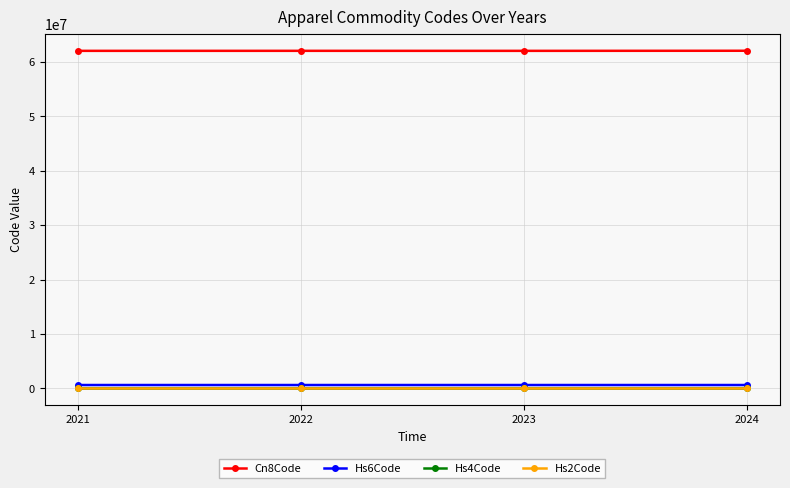

True or false: Hs2Code and Hs6Code intersect in this chart.

False